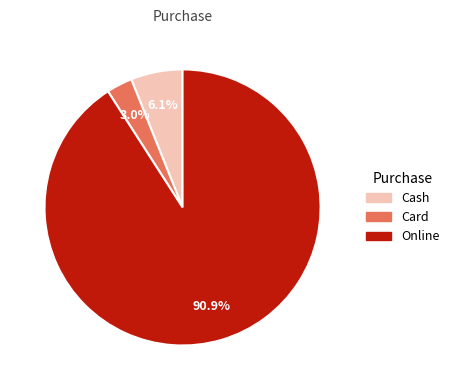

How many slices are in this pie chart?

3